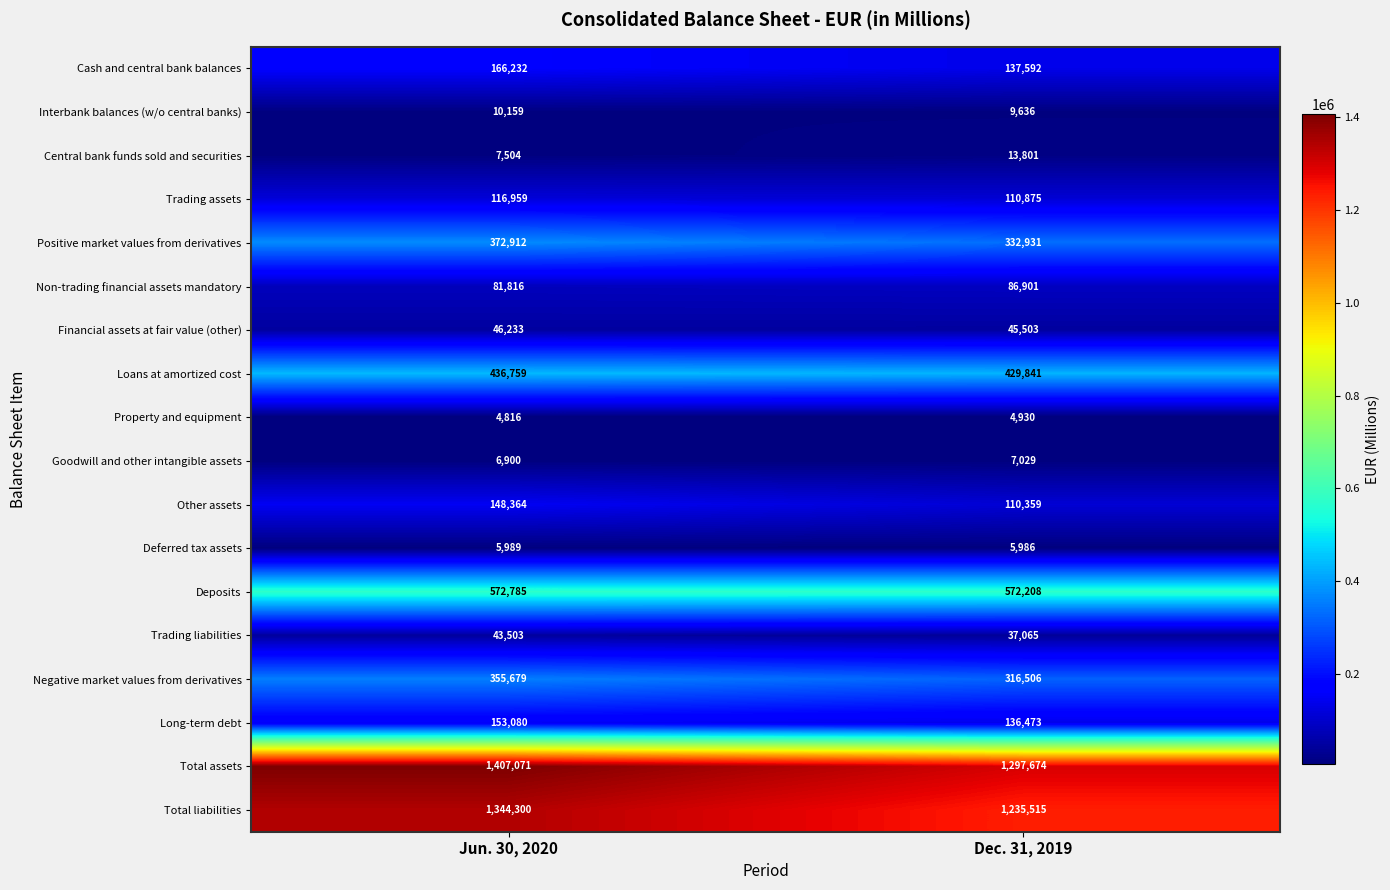

At which label is Positive market values from derivatives closest to 352921?

Dec. 31, 2019